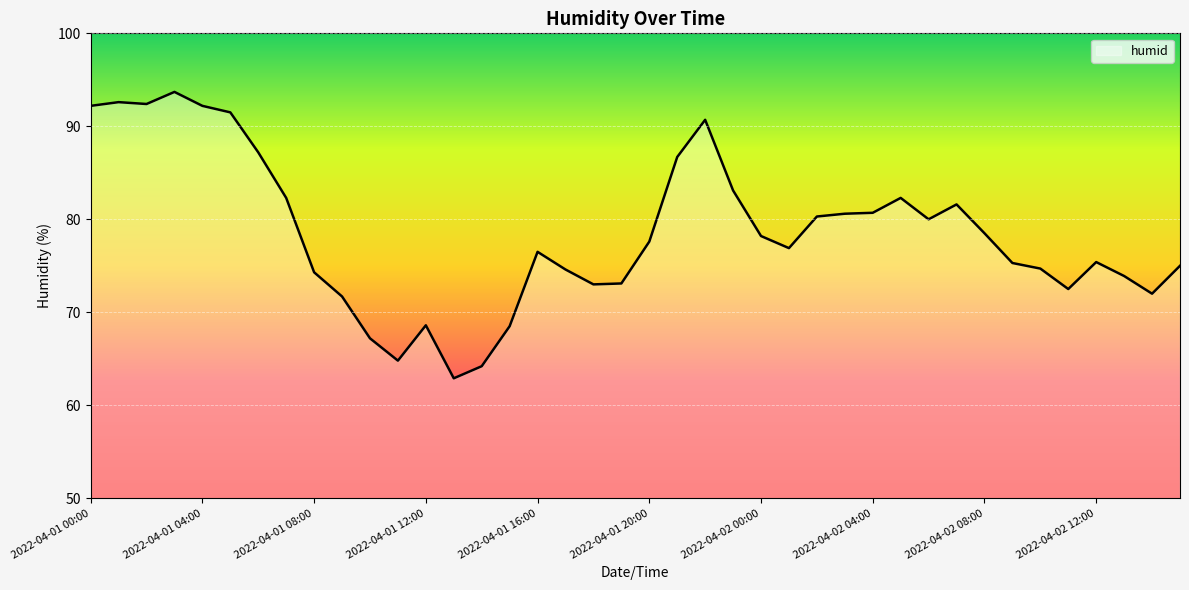

What is the sum of all values?

3139.5